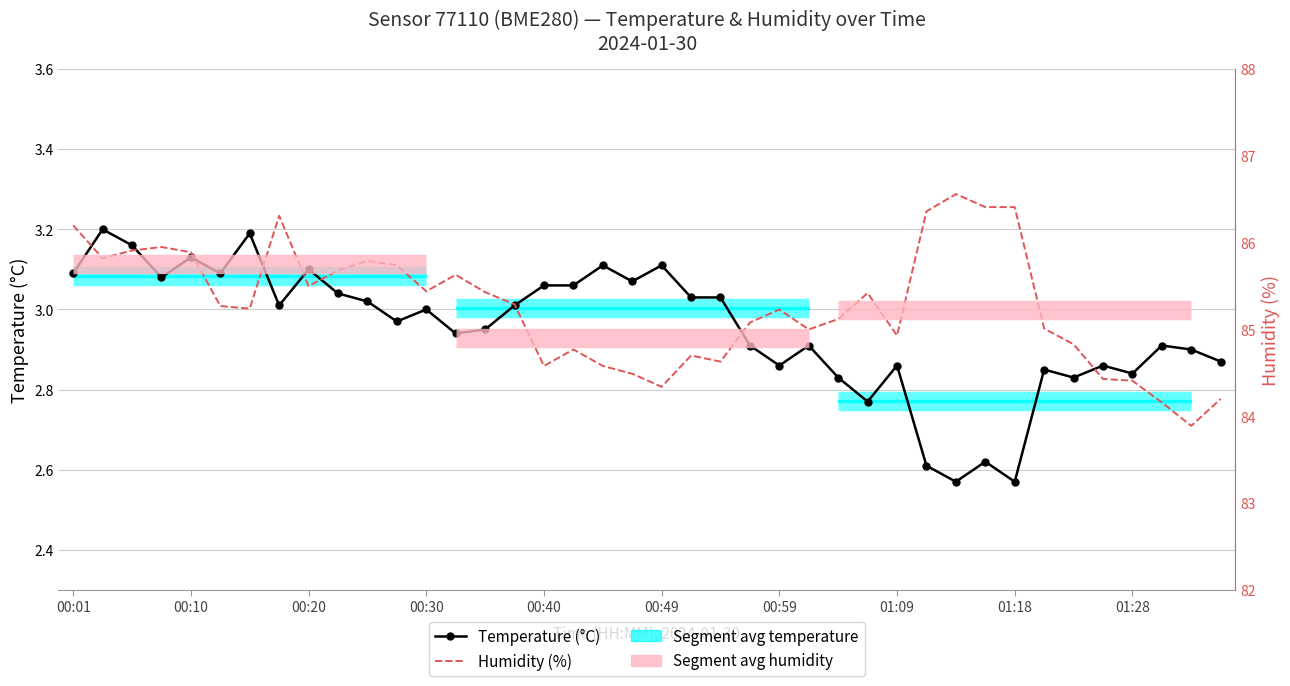

True or false: Temperature (°C) and Humidity (%) intersect in this chart.

False